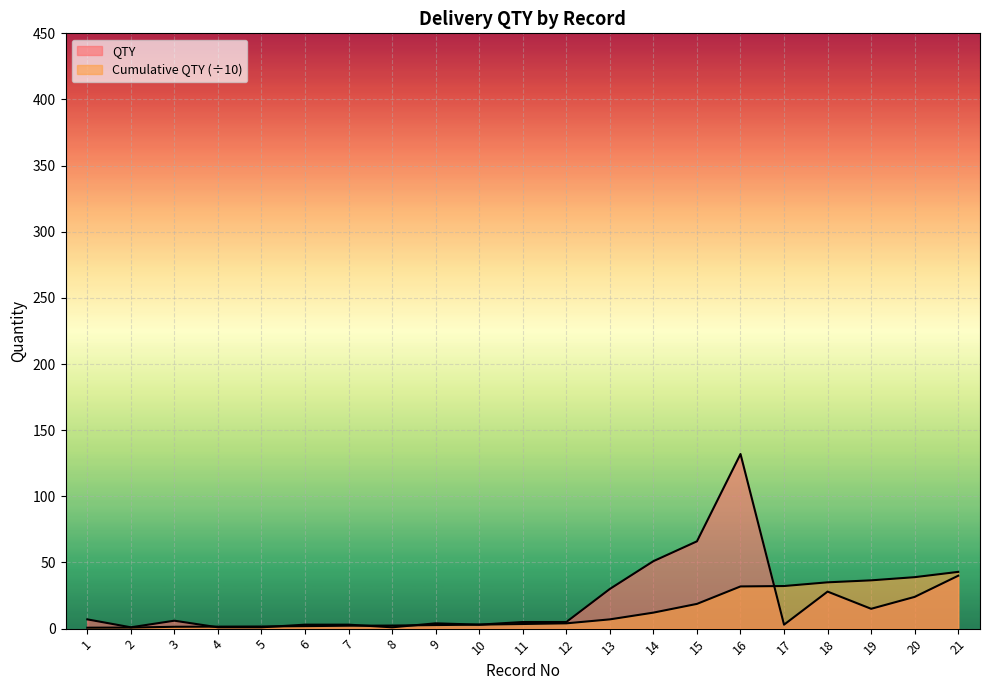

After their last crossing, which series has the higher values: Cumulative QTY or QTY?

Cumulative QTY